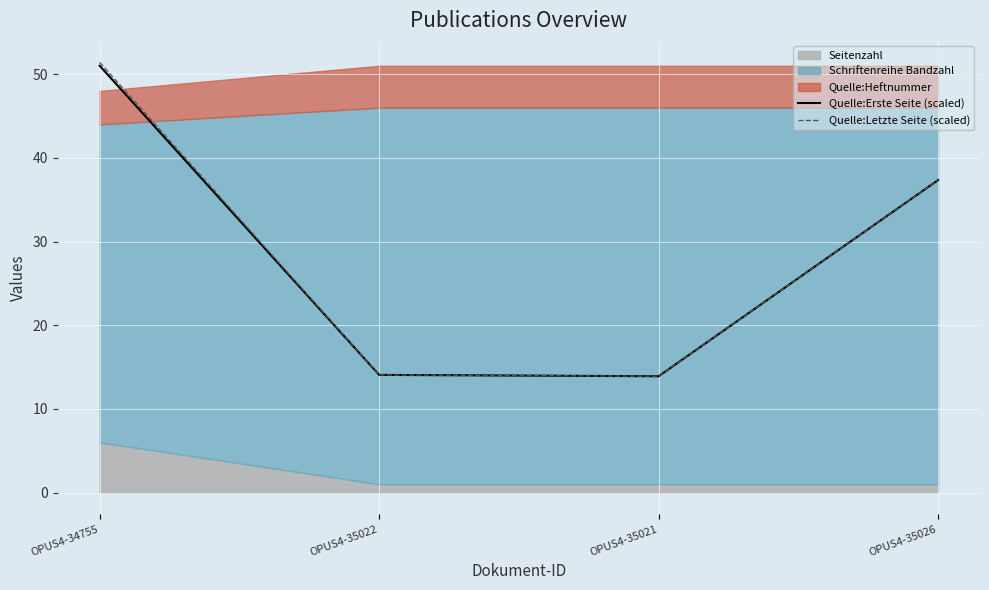

True or false: Quelle:Letzte Seite (scaled) and Quelle:Erste Seite (scaled) intersect in this chart.

False